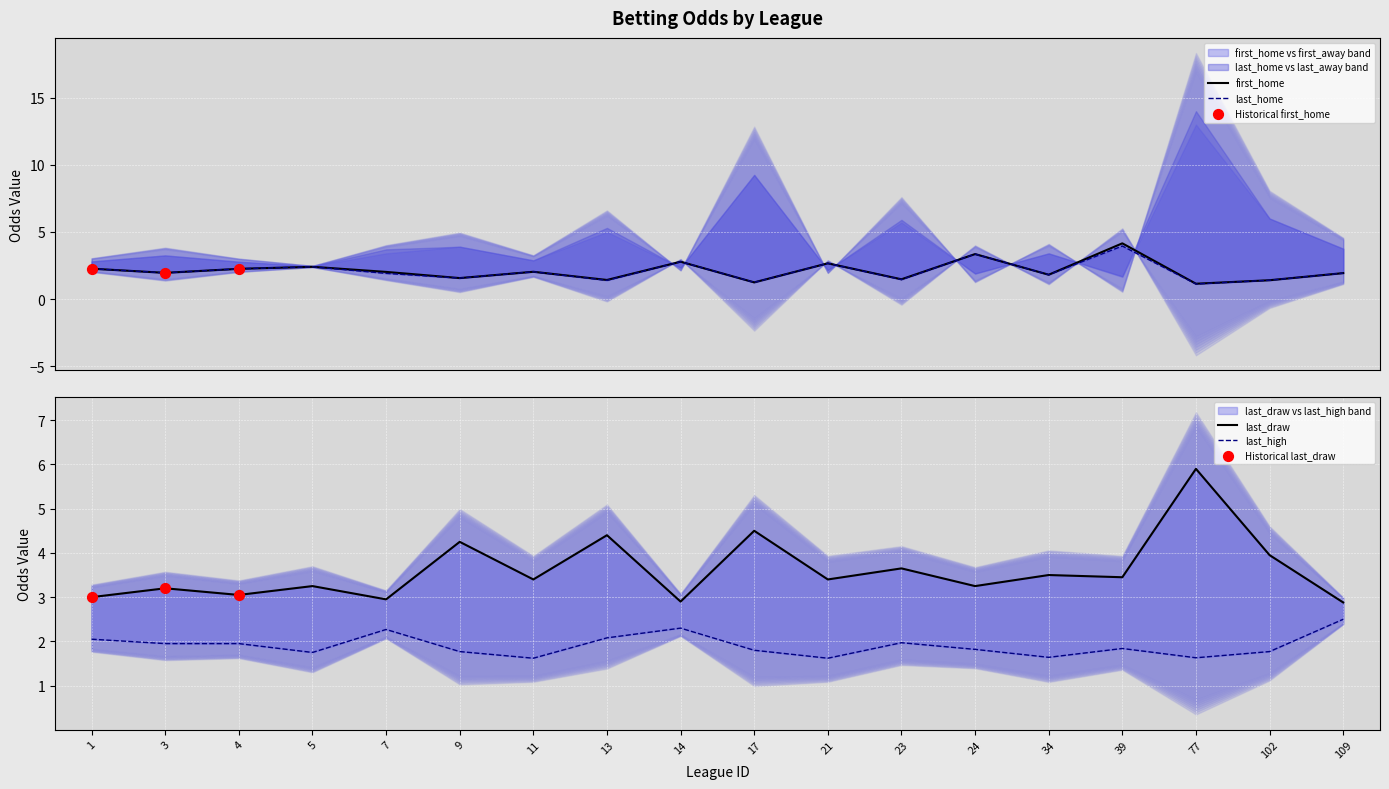

Which series has the largest Y range (max minus min)?

last_draw